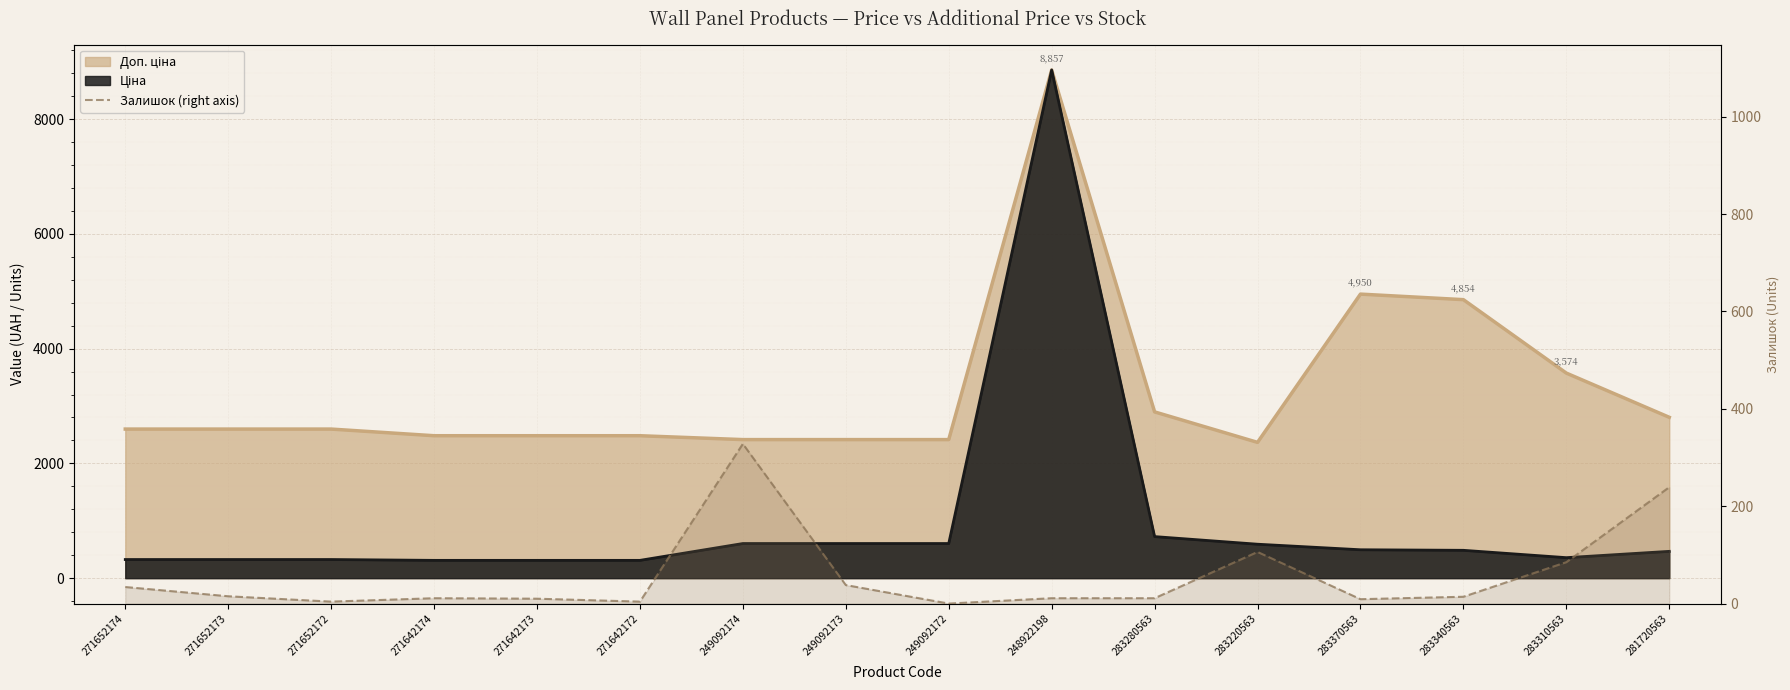

What is the label of the 14th point from the right?

271652172